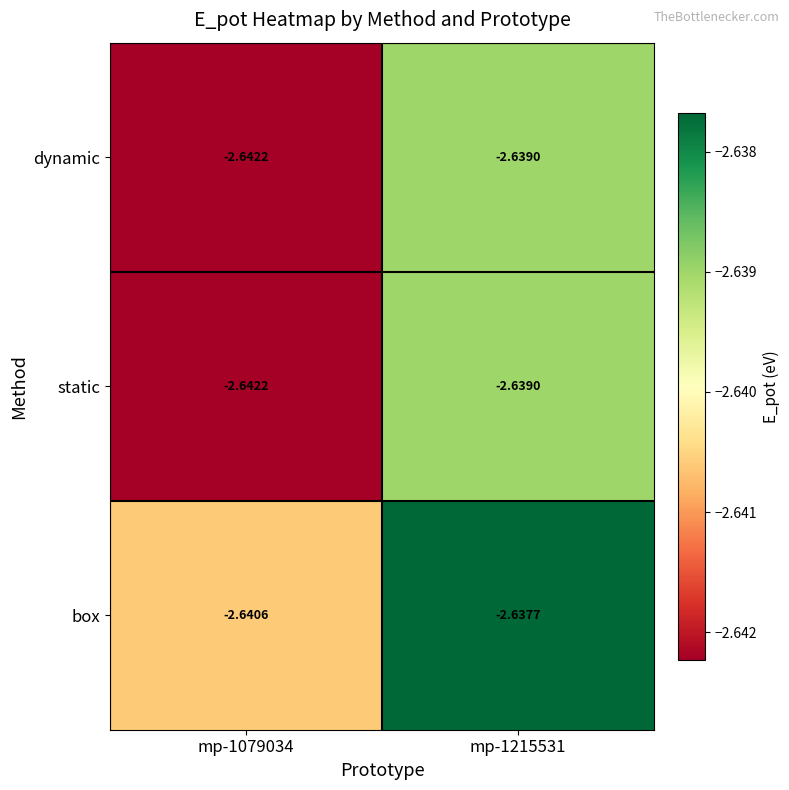

Which series has the largest total across all categories?

box